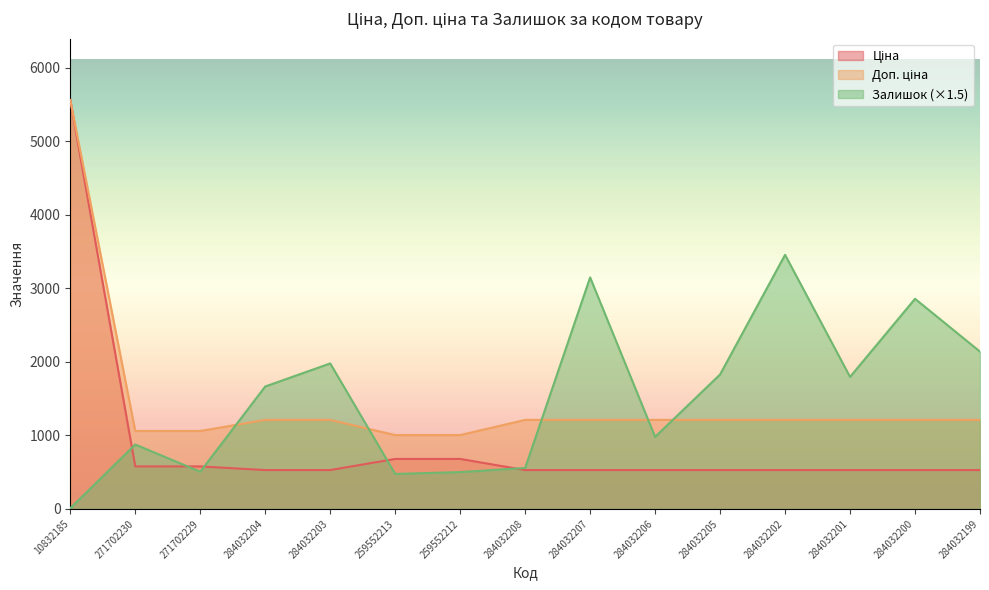

What value does the Доп. ціна series have at 284032207?

1210.7